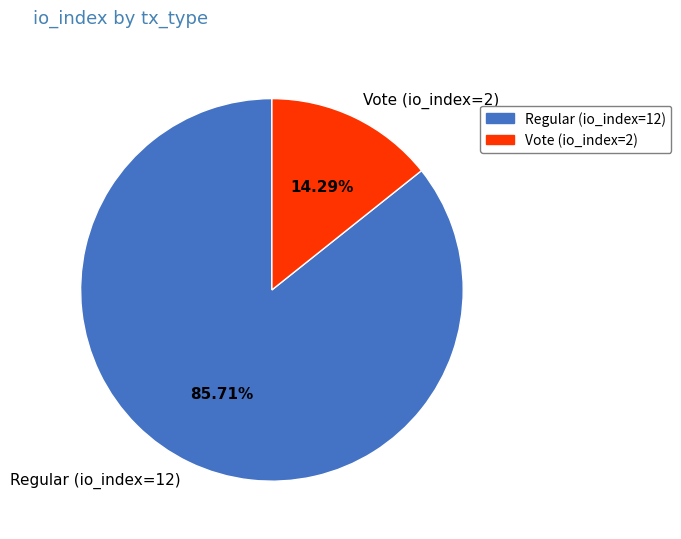

Is the sum of Vote (io_index=2) and Regular (io_index=12) greater than half?

Yes